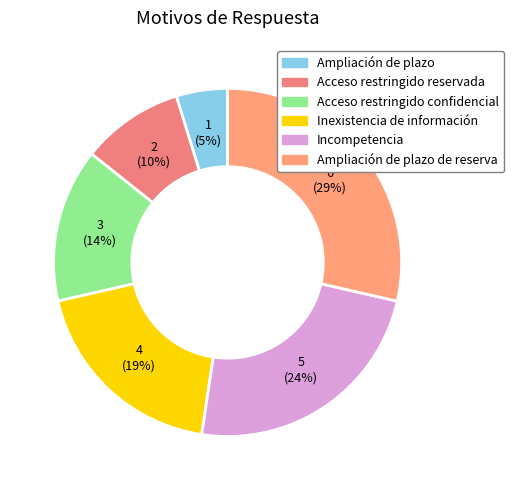

How many slices are in this pie chart?

6